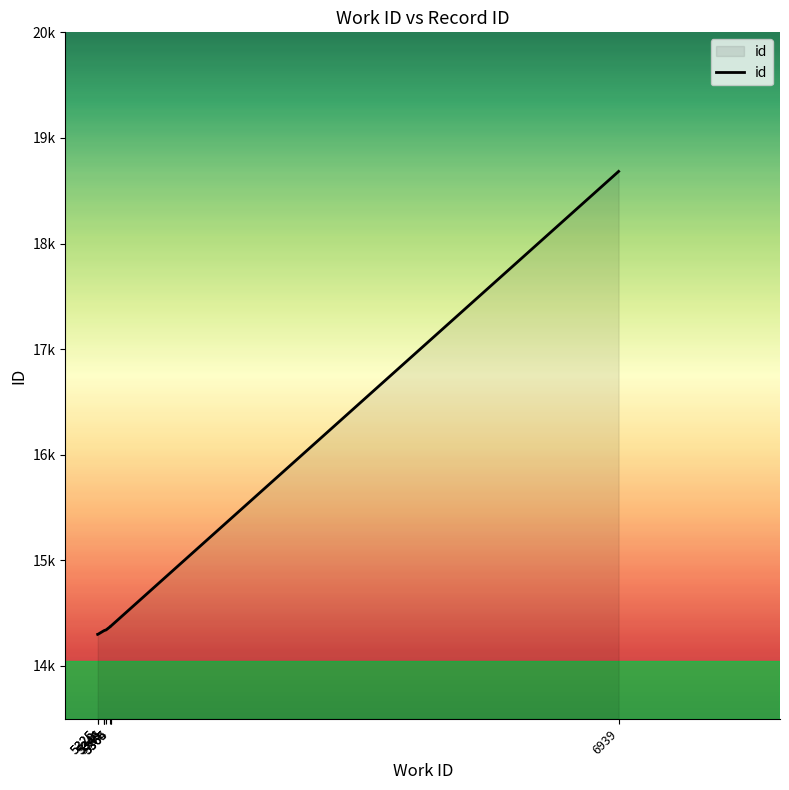

List the labels in order of value, smallest first.

5325, 5326, 5344, 5345, 5346, 5351, 5364, 5365, 5365, 6939